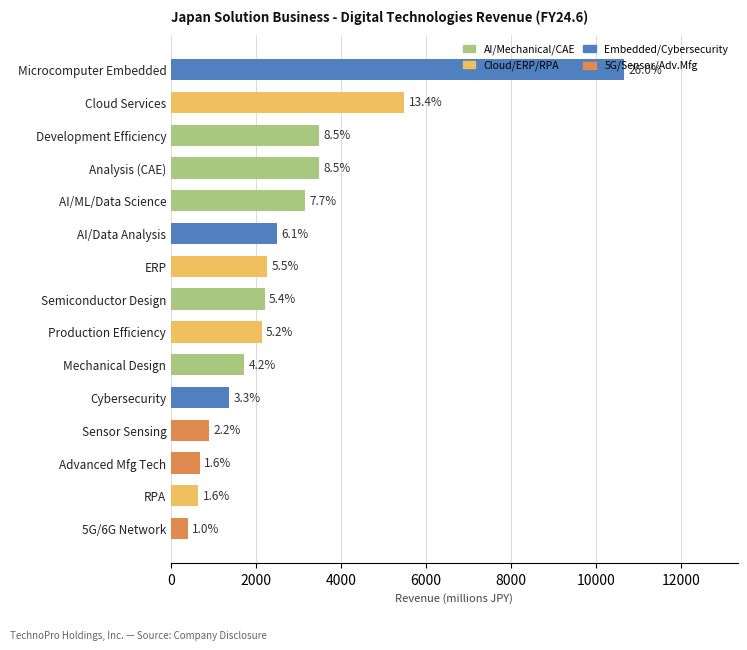

Does the chart contain any negative values?

No